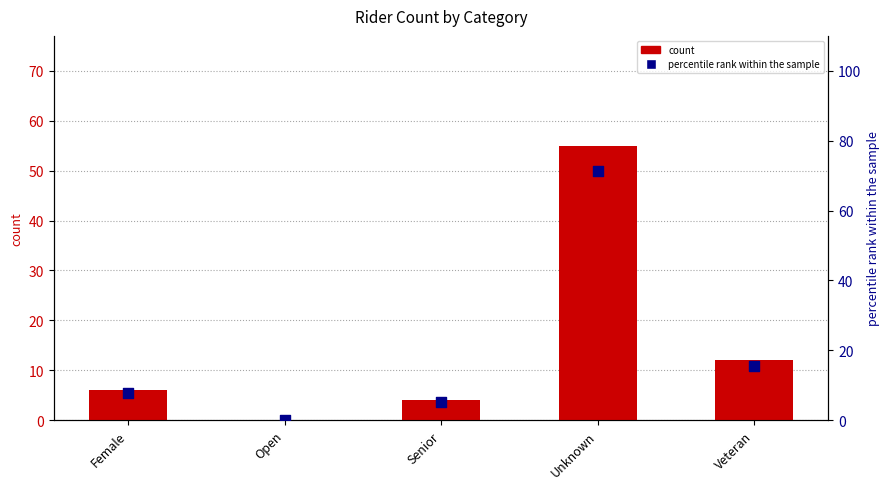

At which category is the sum across all series the highest?

Unknown